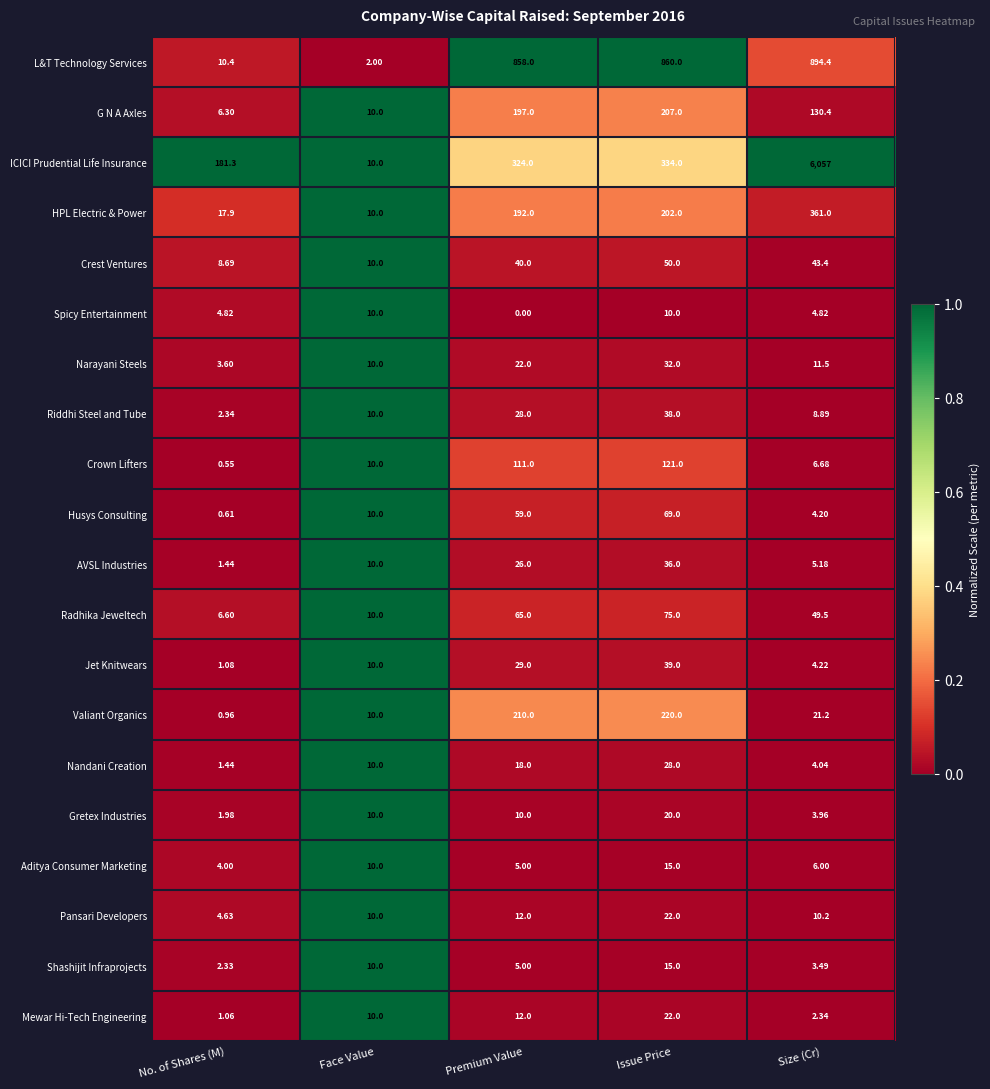

Which label corresponds to the largest value in the chart?

Size (Cr)